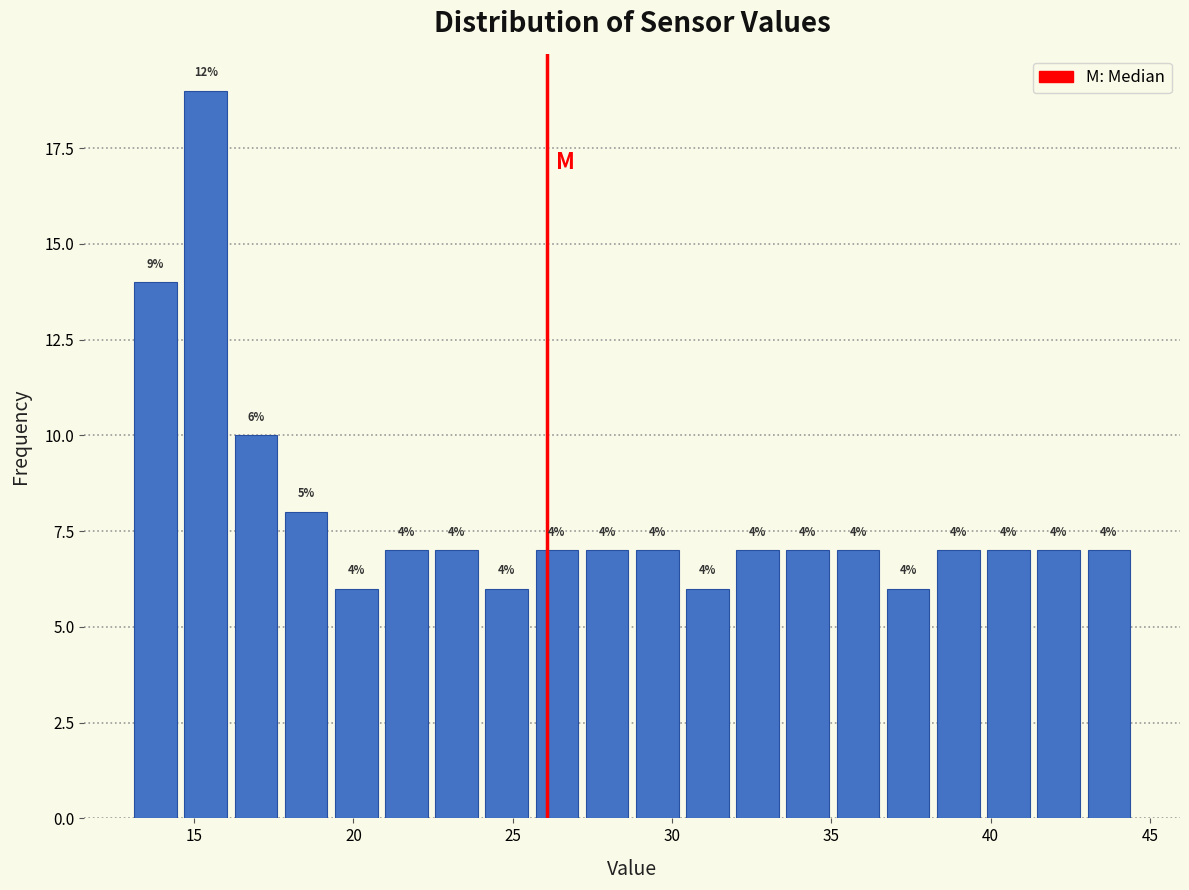

Around what value on the x-axis is the tallest bar? Give the approximate position of its centre, as read against the axis.

15.5